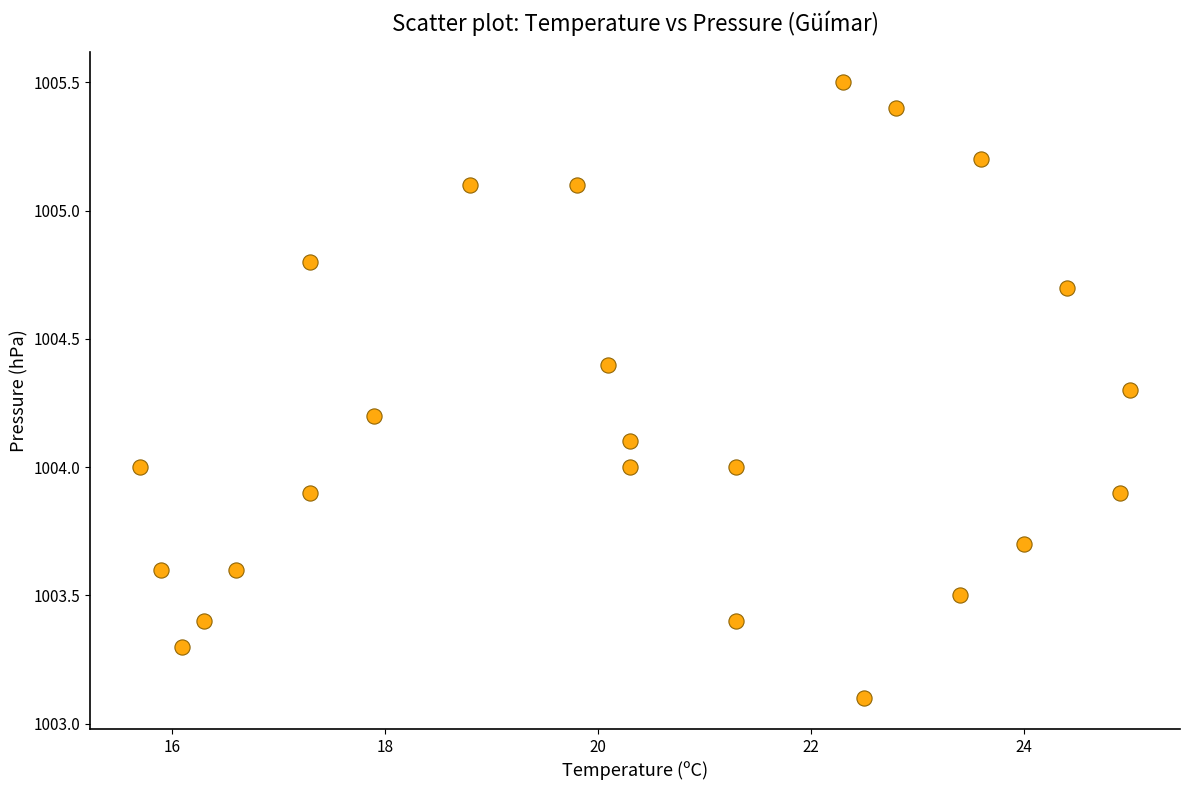

What is the range of Y values (max minus min)?

2.4